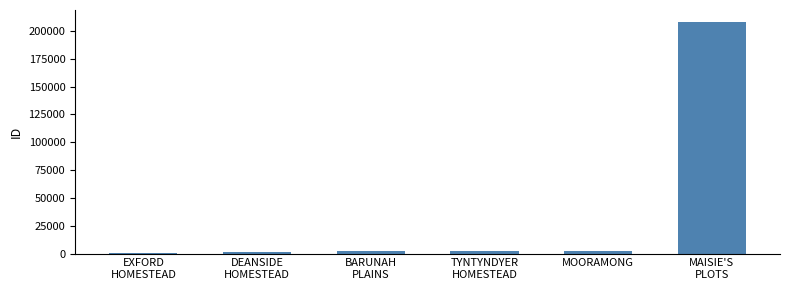

What is the difference between the maximum and second lowest values?

207382